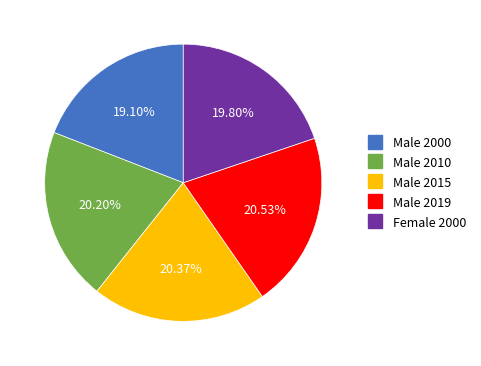

To the nearest percent, what is the difference between the largest and smallest slice percentages?

1%